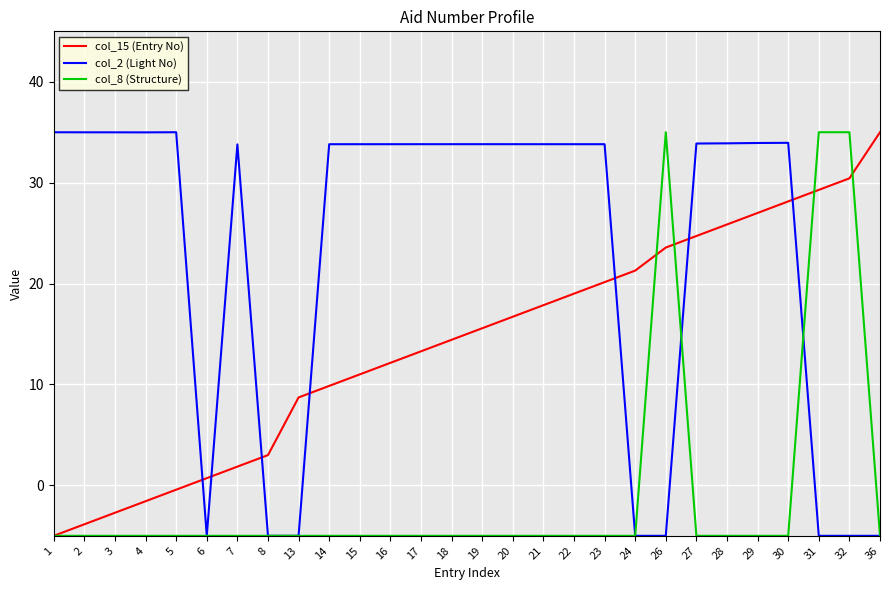

The value of col_8 (Structure) at 31 is 35.0. True or false?

True